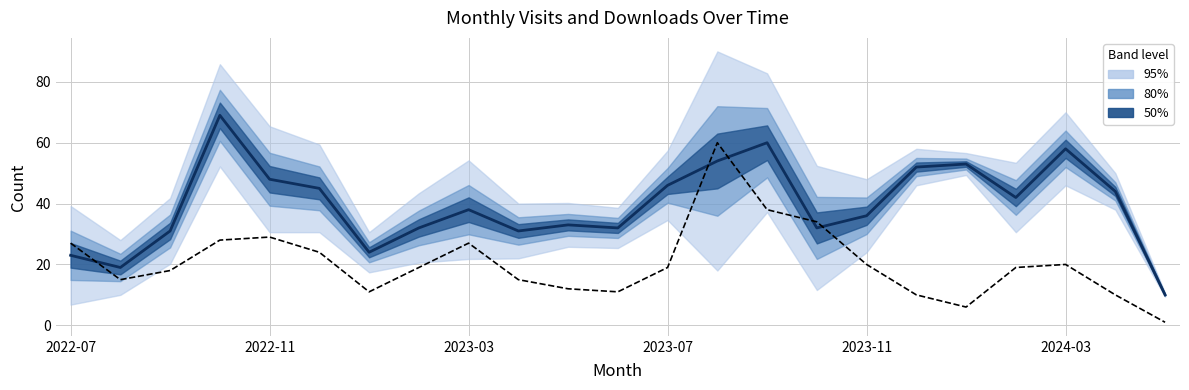

How many times do monthly_download_resource and monthly_visit cross each other?

5